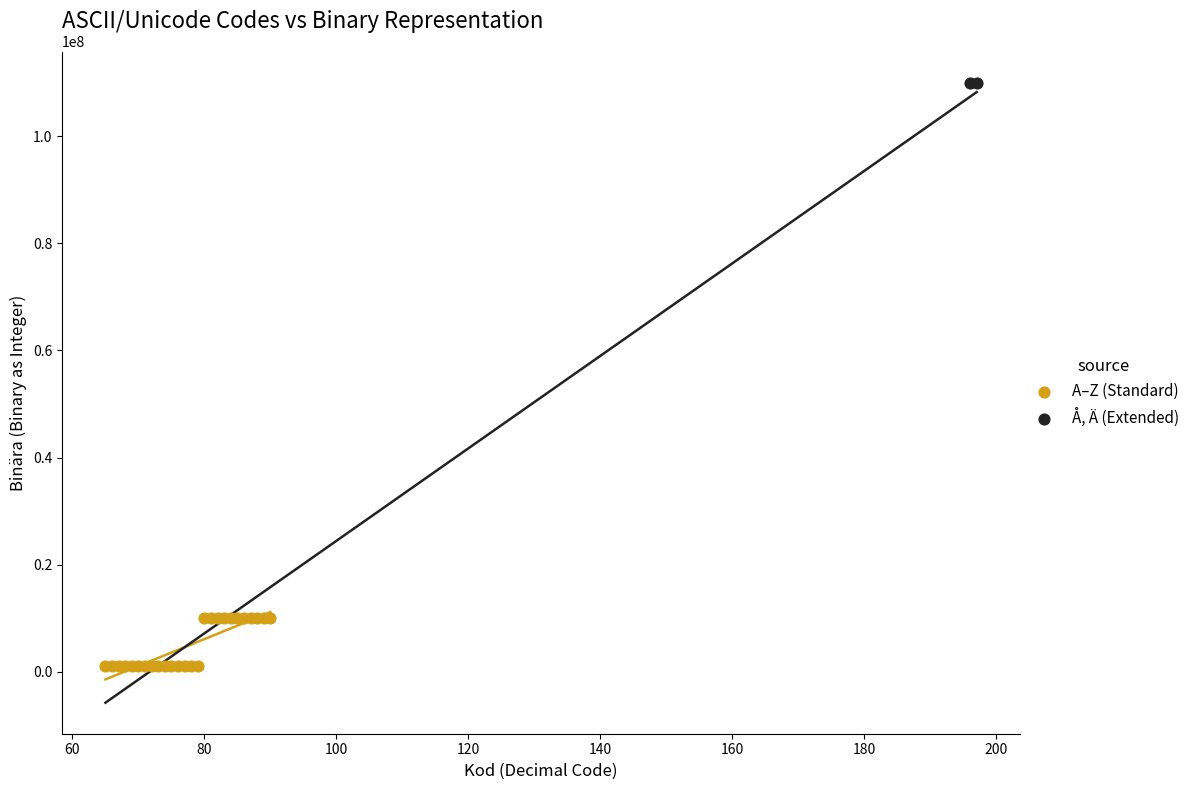

Which series has the largest Y range (max minus min)?

A–Z (Standard)